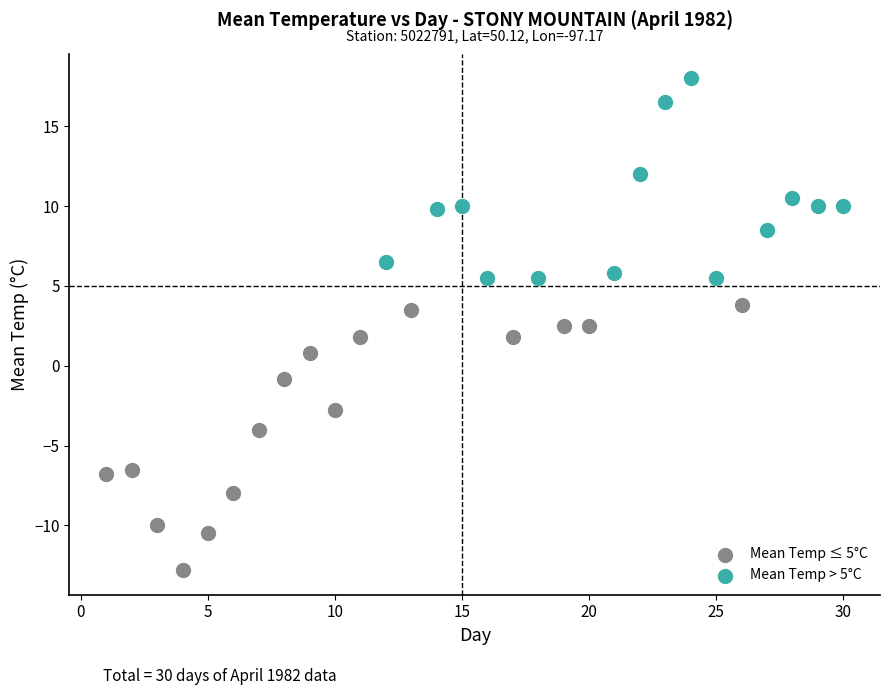

Which series contains the highest Y value?

Mean Temp > 5°C